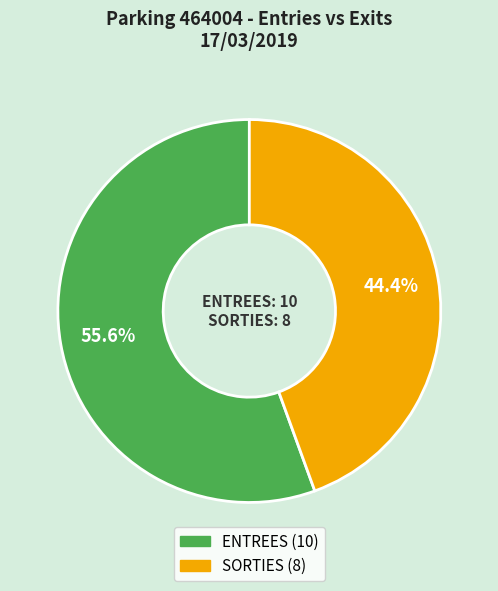

Which category accounts for the majority?

ENTREES